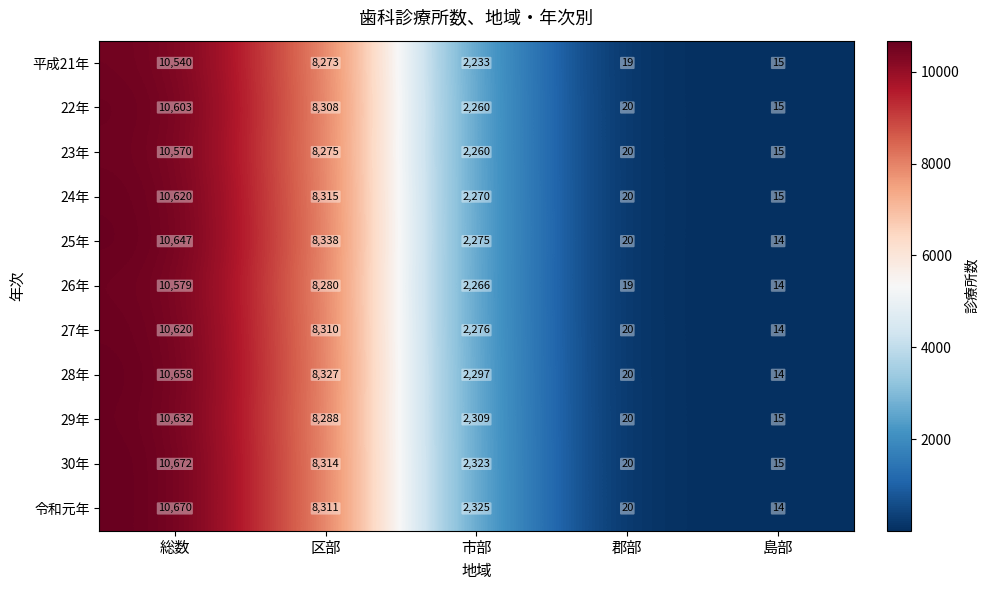

Count the number of categories in the chart.

5